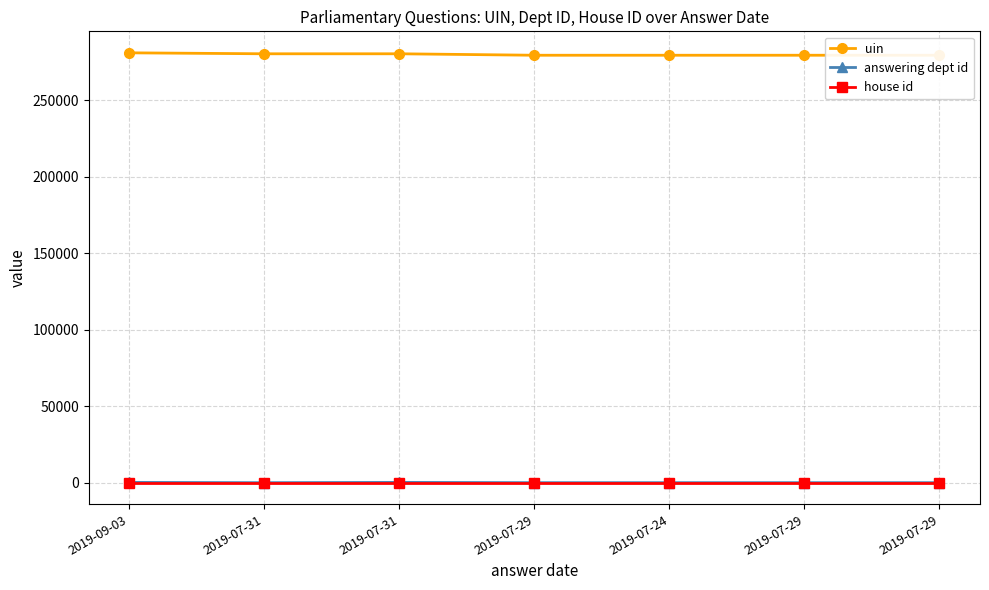

How many lines are shown in the chart?

3